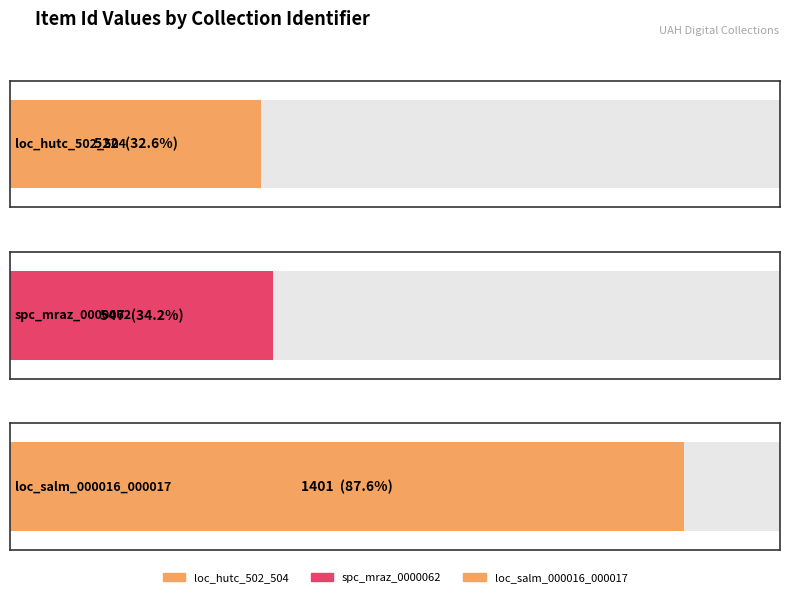

The chart shows a value of 858 at spc_mraz_0000062. True or false?

False